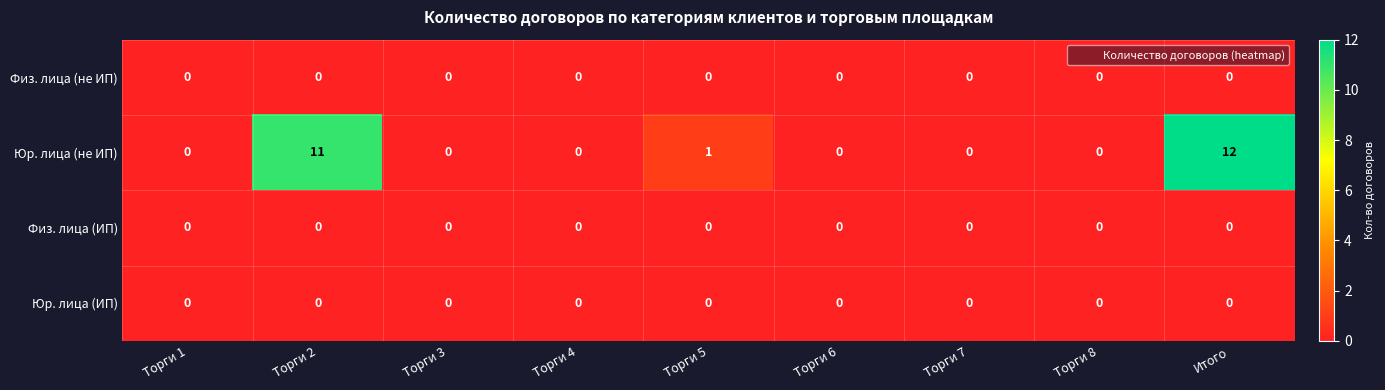

Count the number of data series in this chart.

4